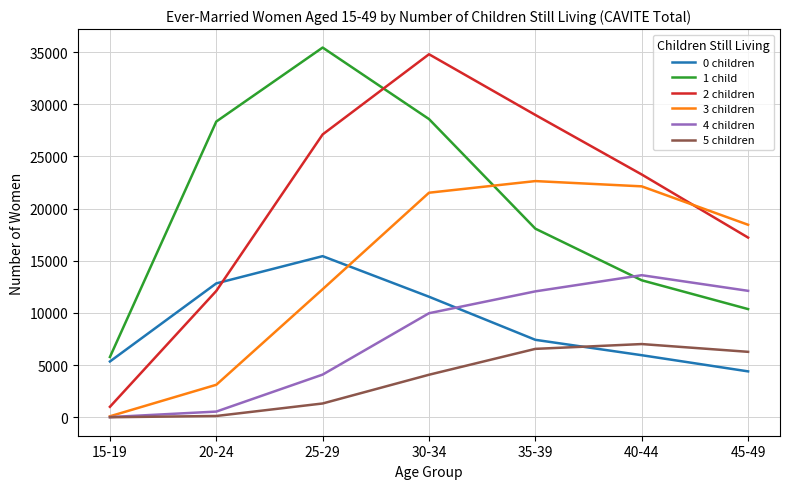

True or false: 2 children and 4 children cross at least once.

False